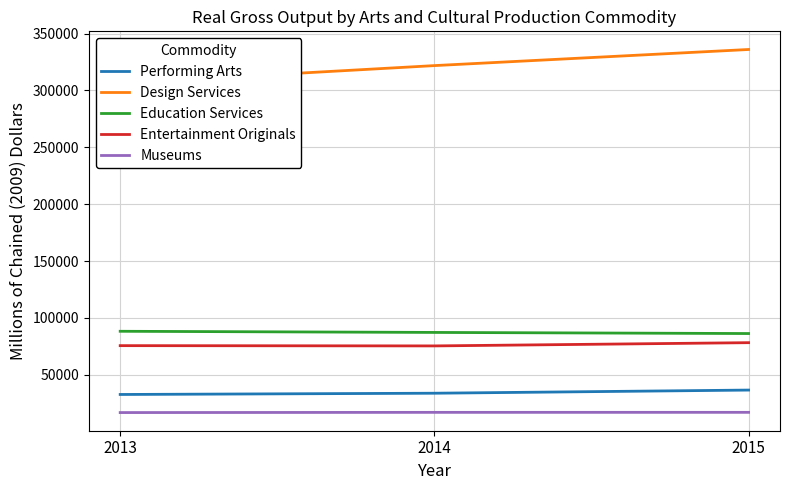

List the series in order of their peak value, lowest first.

Museums, Performing Arts, Entertainment Originals, Education Services, Design Services